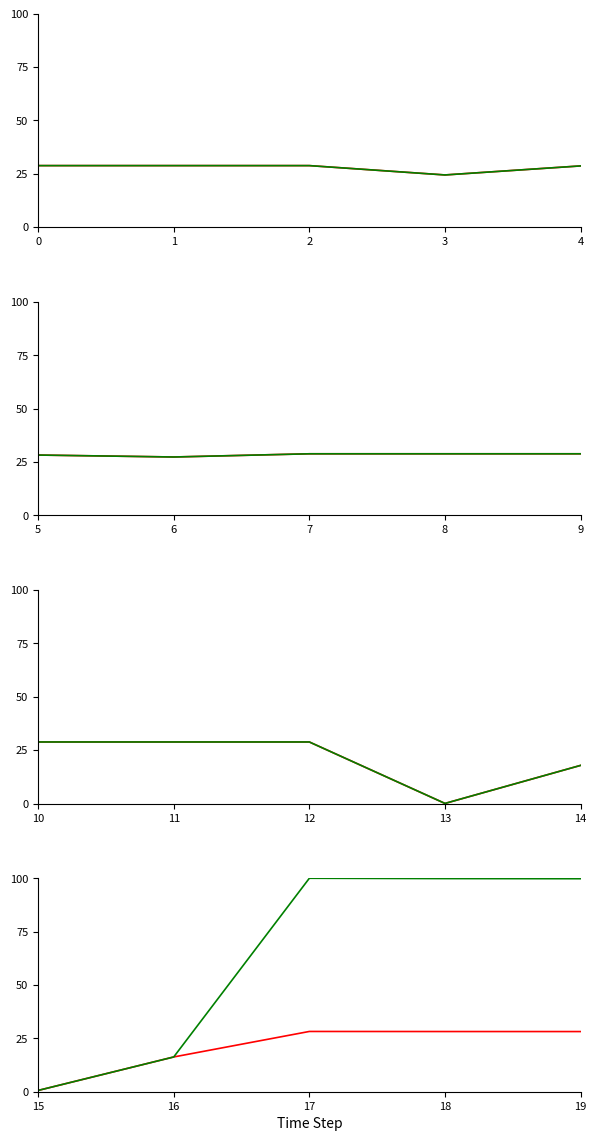

True or false: Citations and Occurrences intersect in this chart.

False